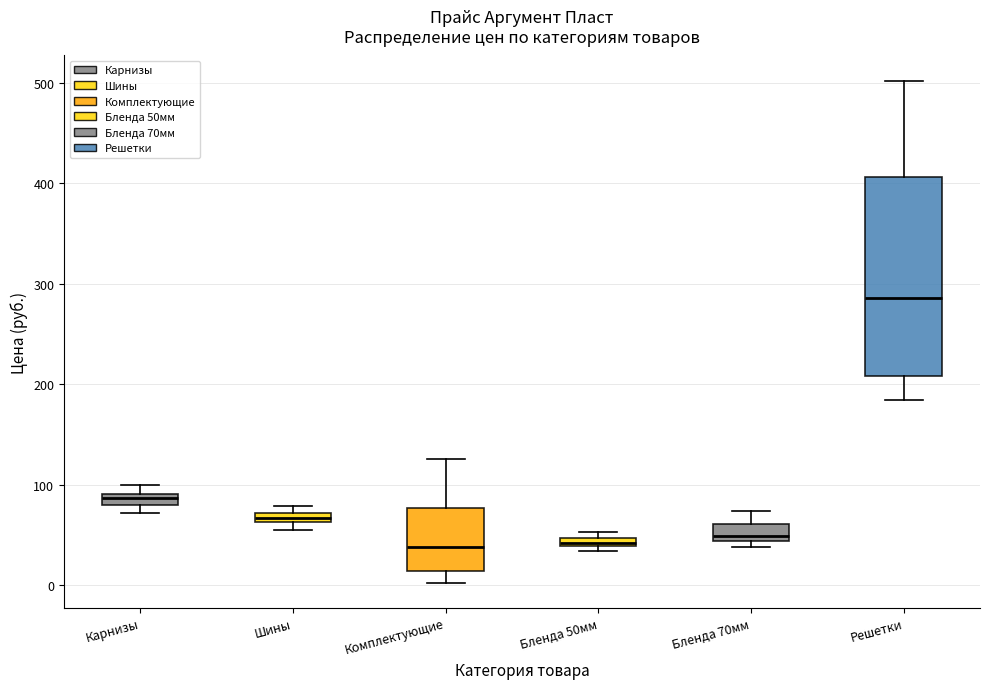

Where is the upper edge of the box for Решетки on the y-axis? The values are not printed on the chart, so give them approximately, as read against the axis.

410